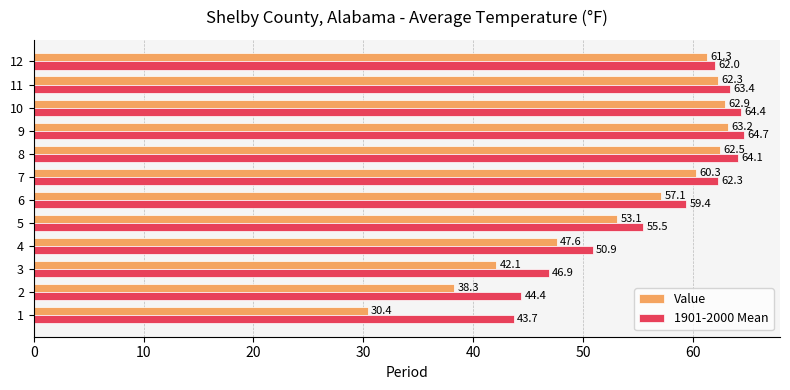

Rank the categories by 1901-2000 Mean value from highest to lowest.

9, 10, 8, 11, 7, 12, 6, 5, 4, 3, 2, 1